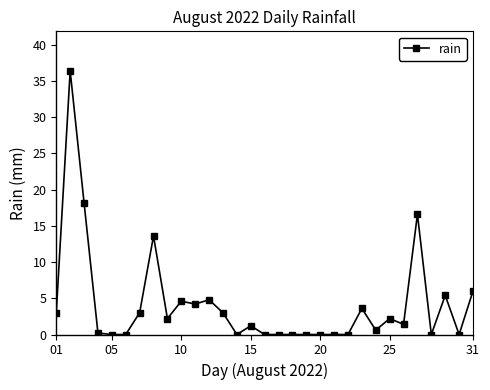

What is the average value?

4.2